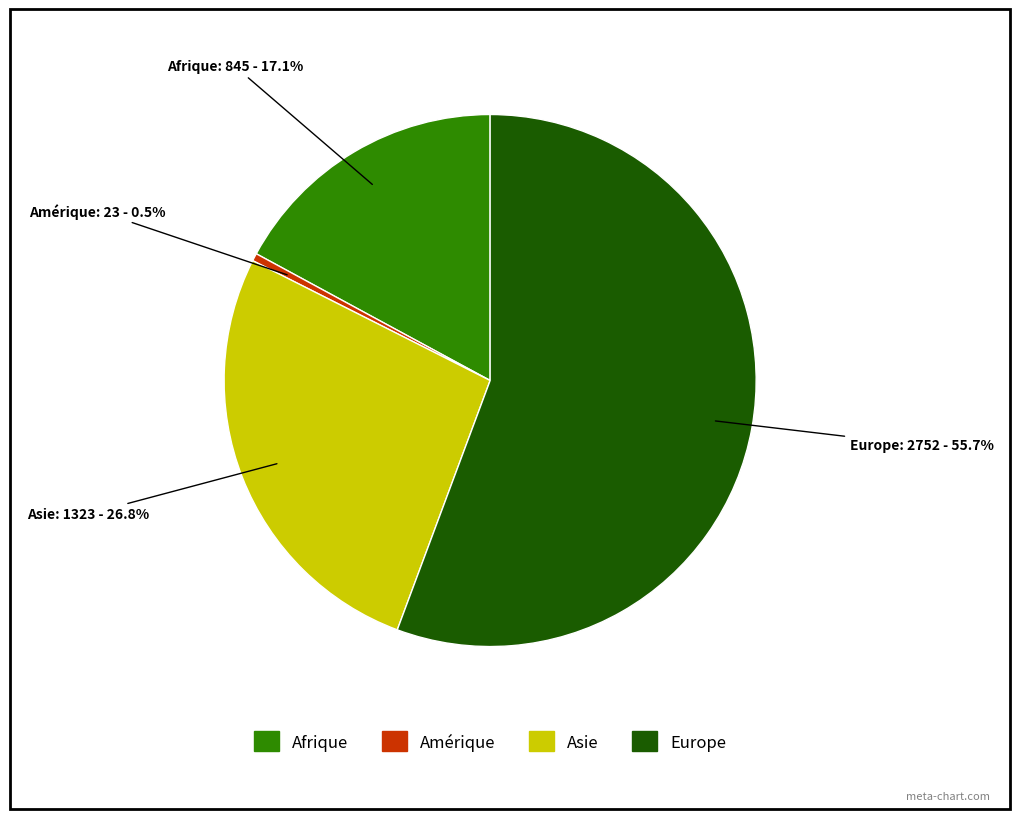

Approximately how many times larger is the value at Asie compared to Europe?

0.5